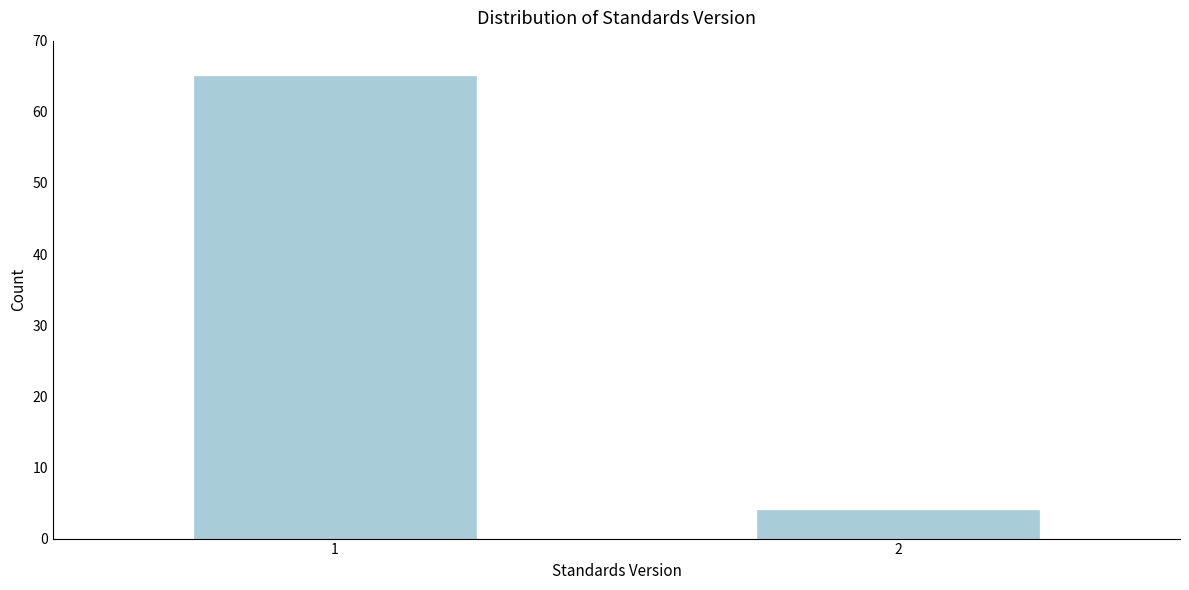

Reading left to right, extract all data points from this chart.

1=65	2=4